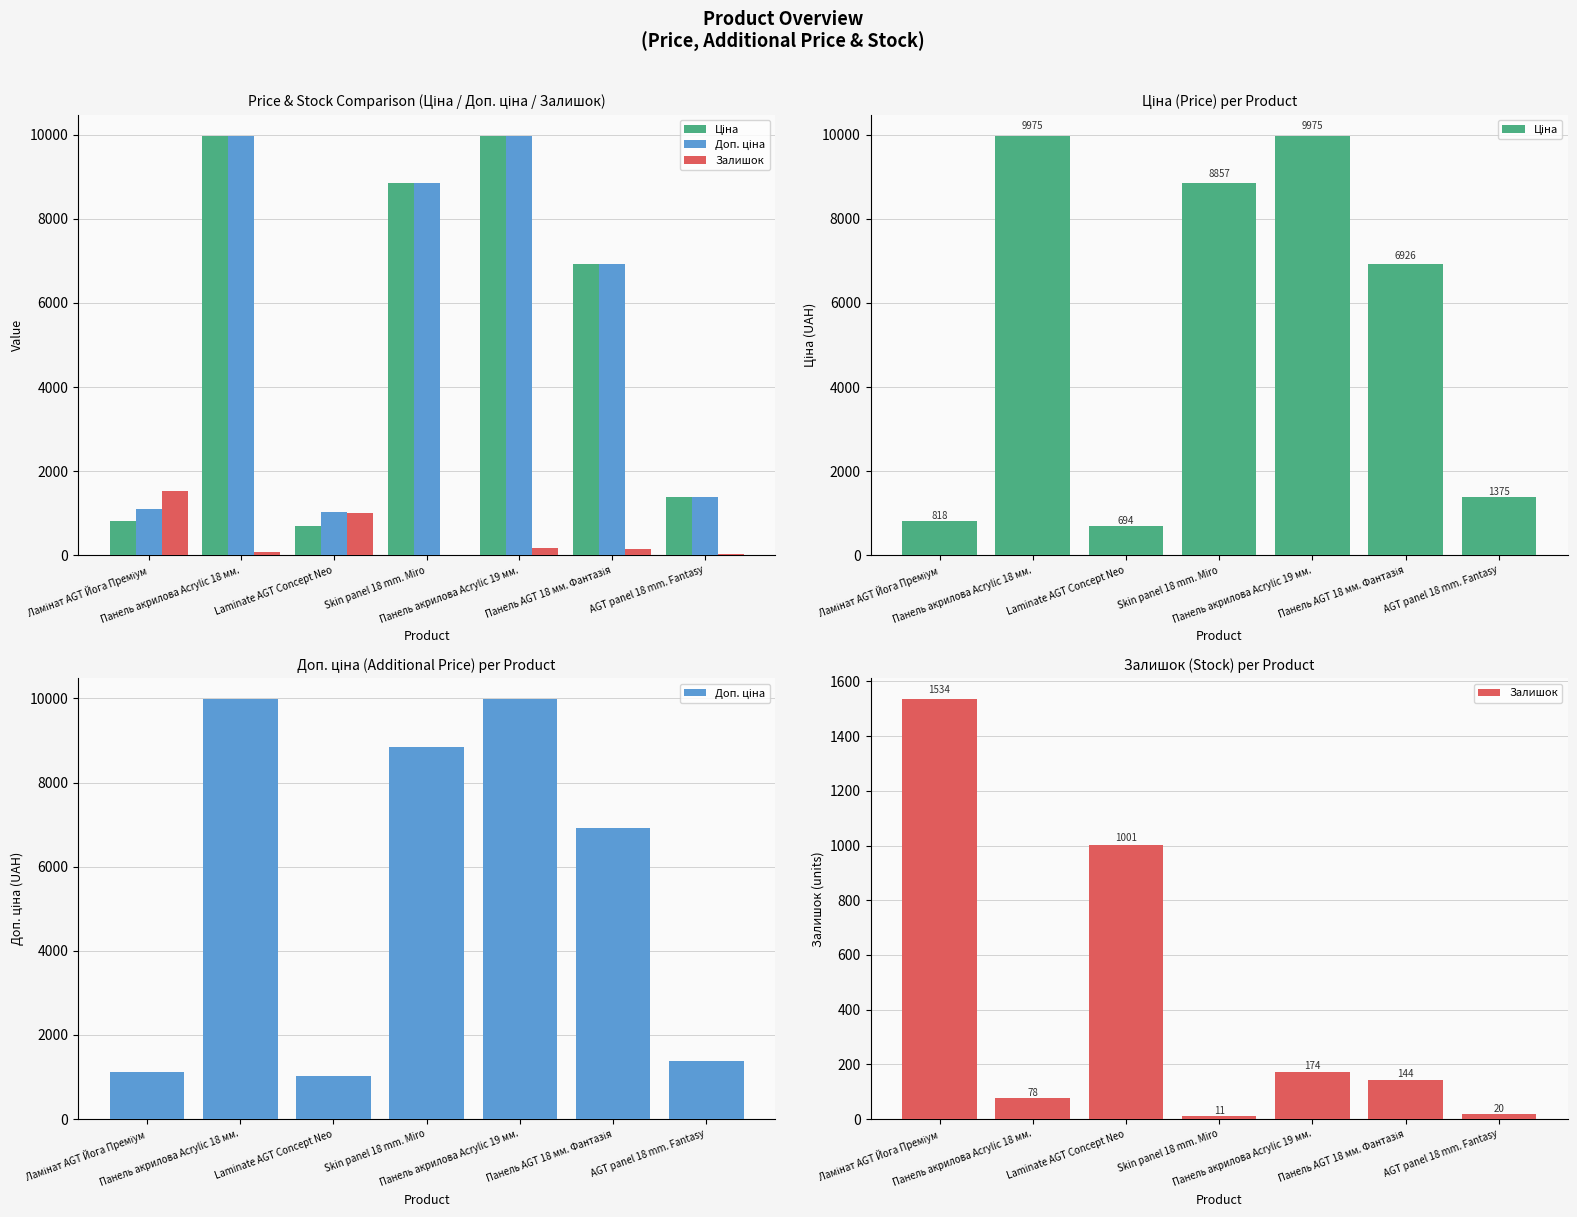

The value of Доп. ціна at Skin panel 18 mm. Miro is 15427.0. True or false?

False